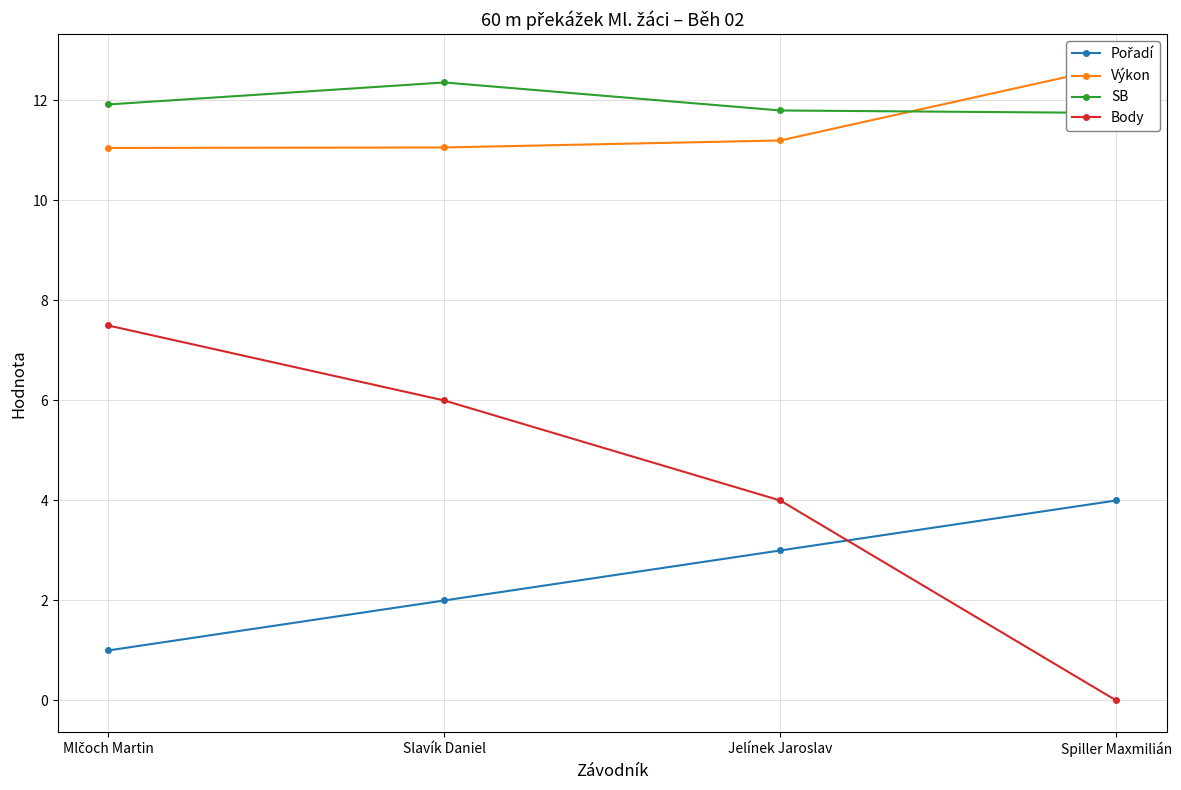

The value of SB at Jelínek Jaroslav is 5.6. True or false?

False